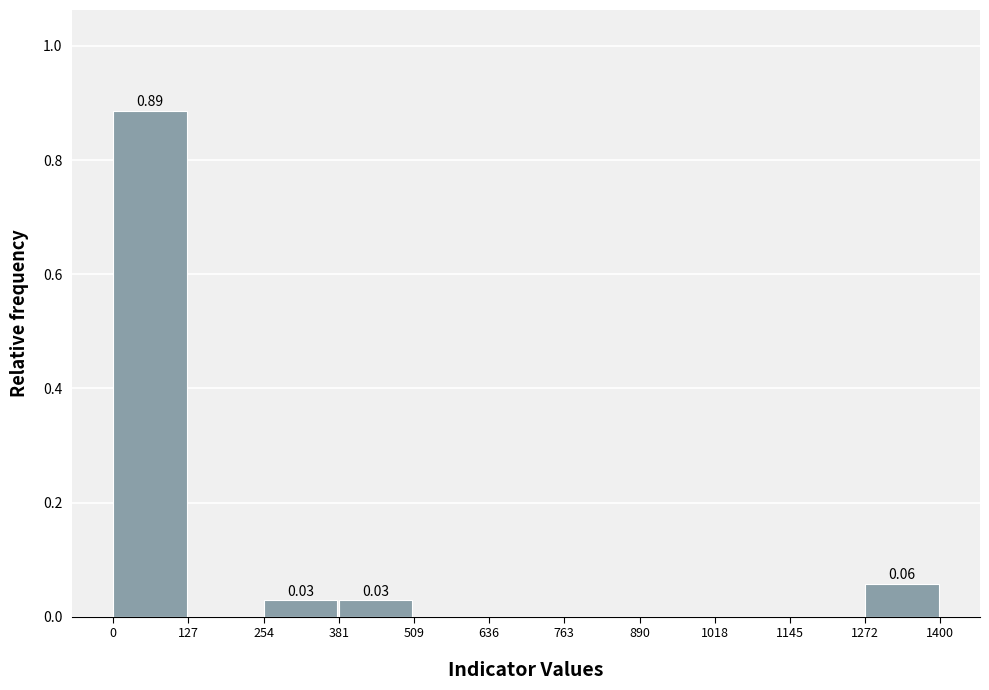

Over which range of the x-axis is the bar tallest?

0 to 127